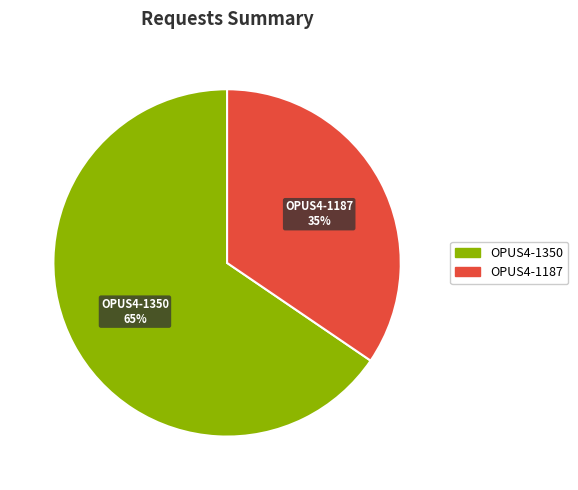

Is it true that OPUS4-1187 is 35% of the pie?

True